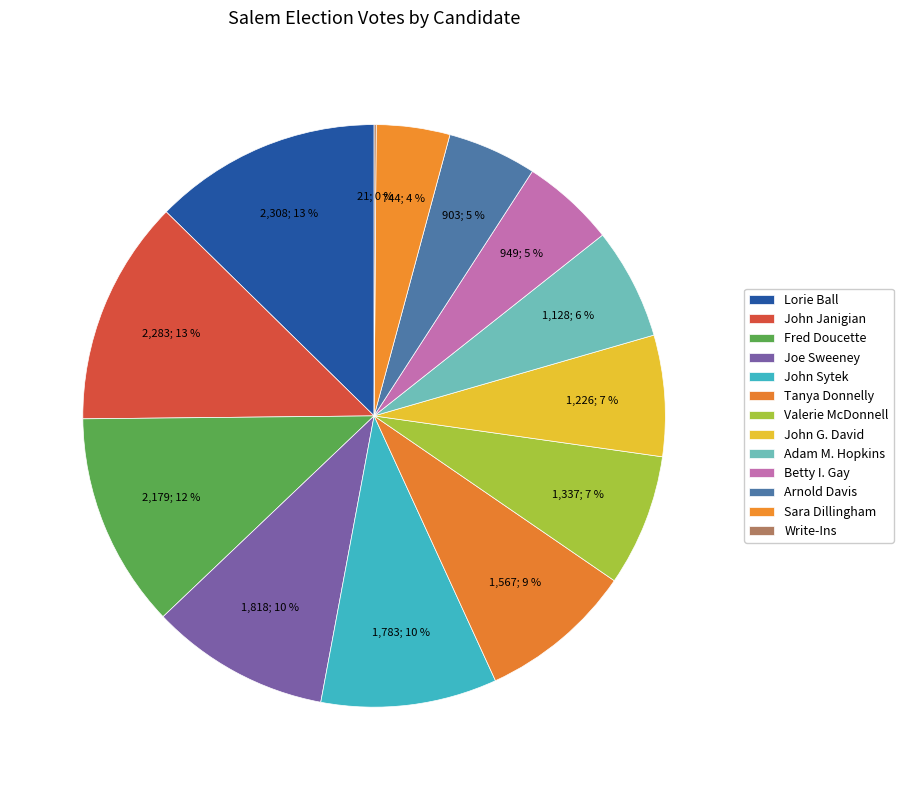

To the nearest percent, what is the difference between the Adam M. Hopkins and John Sytek slice percentages?

4%